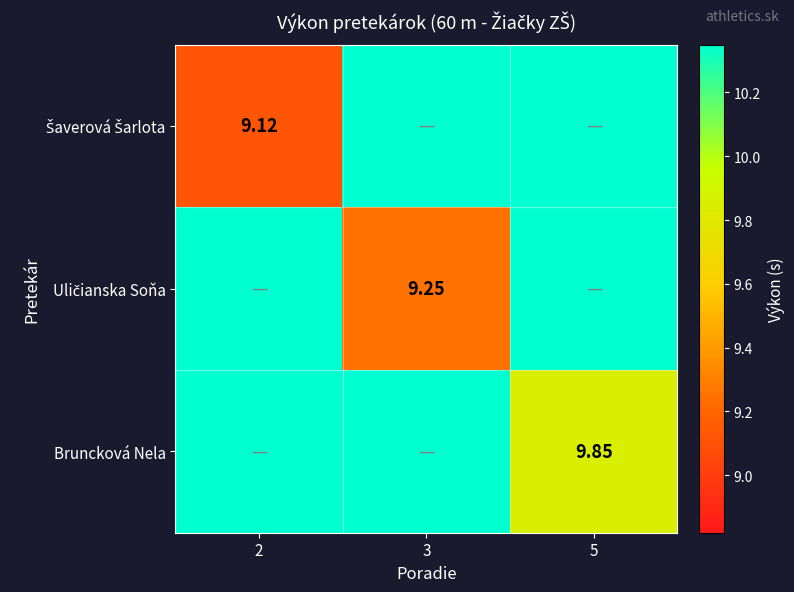

What is the difference between the maximum and minimum values in the Bruncková Nela series?

0.5